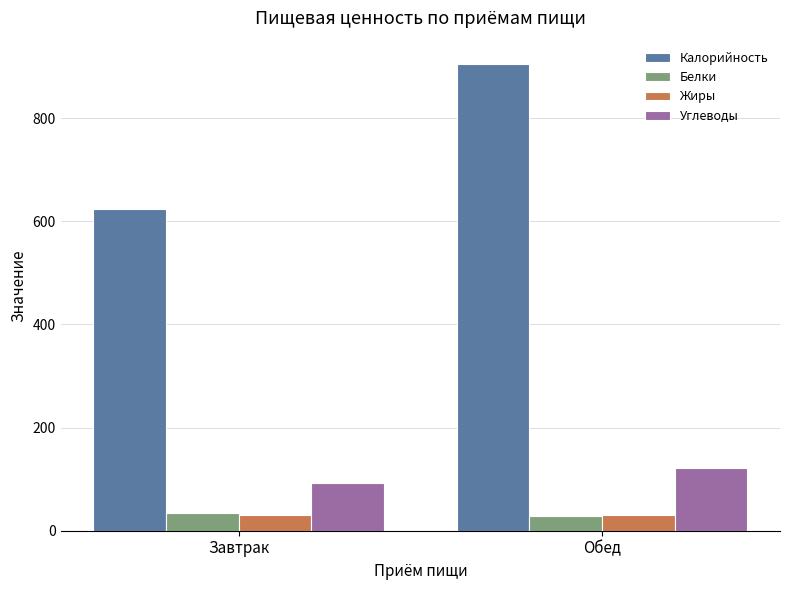

Does the chart contain stacked bars?

No